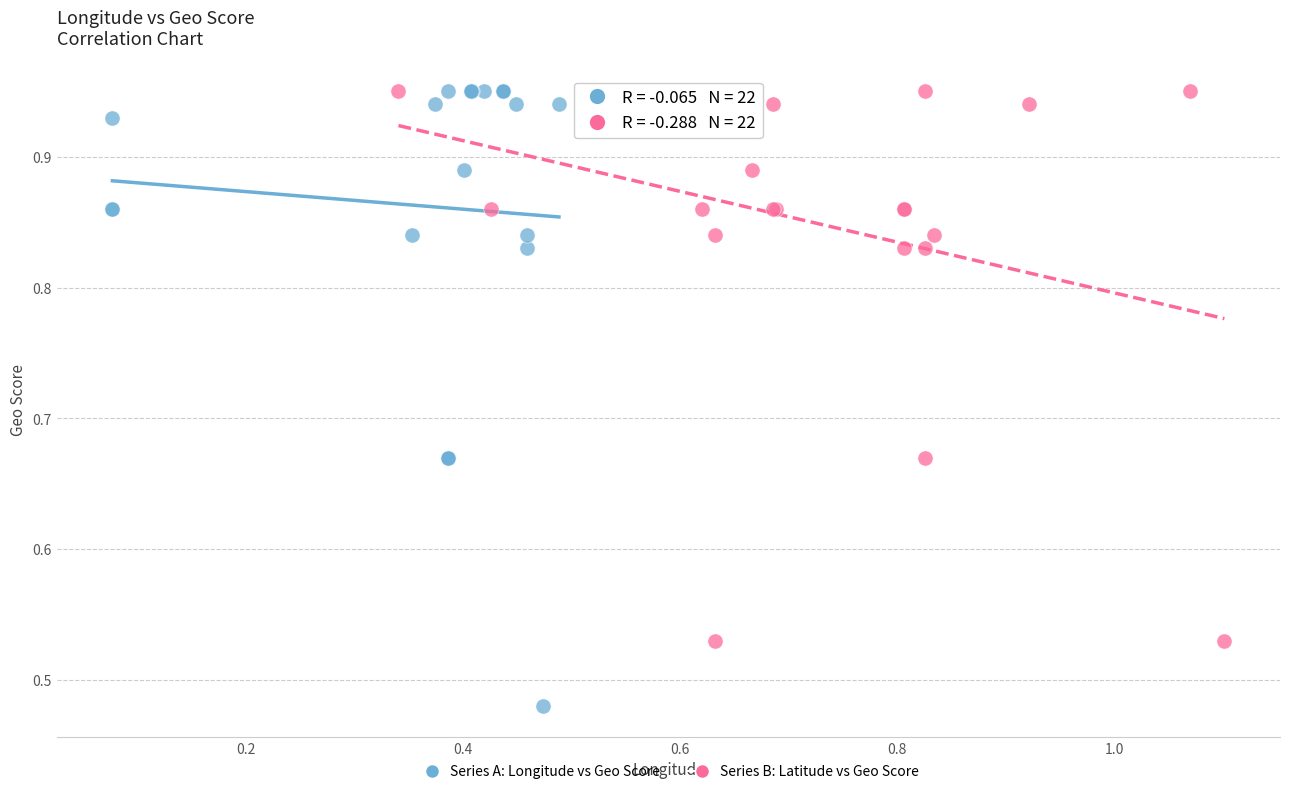

Which series reaches the minimum Y coordinate?

Series A: Longitude vs Geo Score